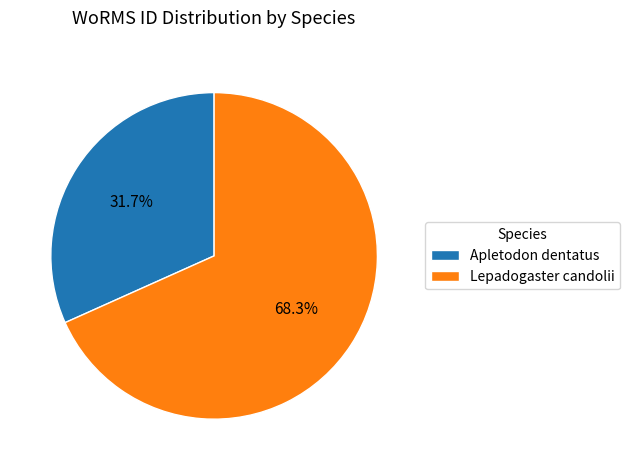

The Apletodon dentatus slice represents 32% of the pie. True or false?

True